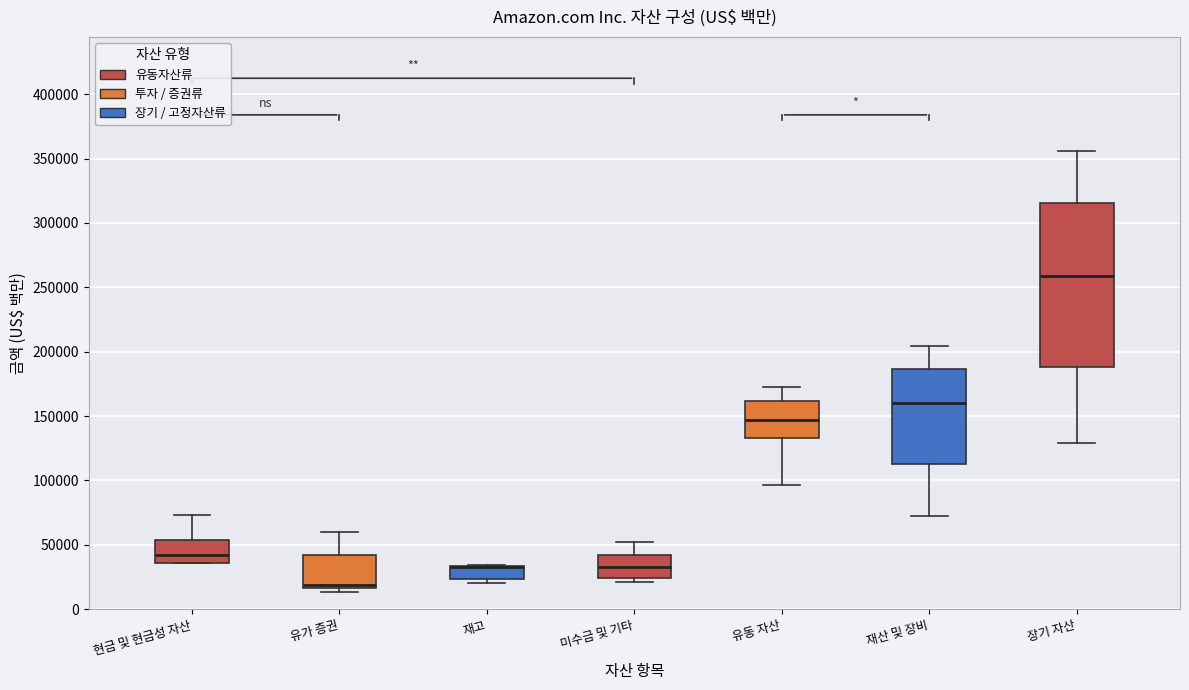

Where is the upper edge of the box for 현금 및 현금성 자산 on the y-axis? The values are not printed on the chart, so give them approximately, as read against the axis.

55000